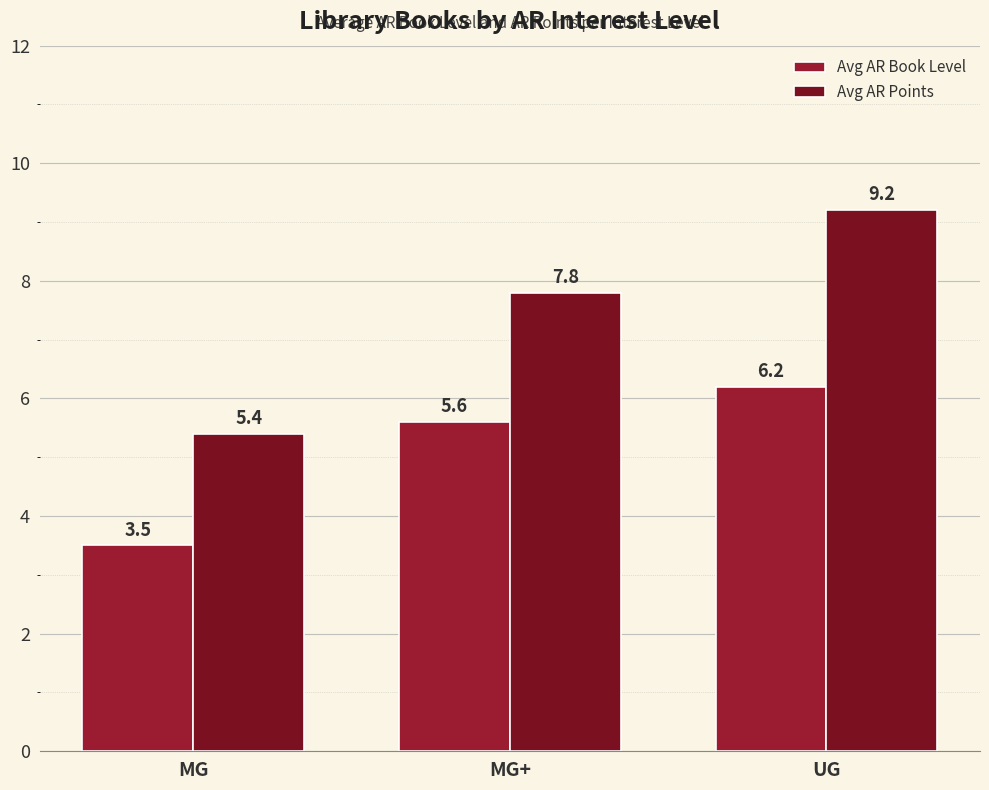

Reading left to right, transcribe all the data shown in this chart.

Avg AR Book Level: MG=3.5	MG+=5.6	UG=6.2
Avg AR Points: MG=5.4	MG+=7.8	UG=9.2